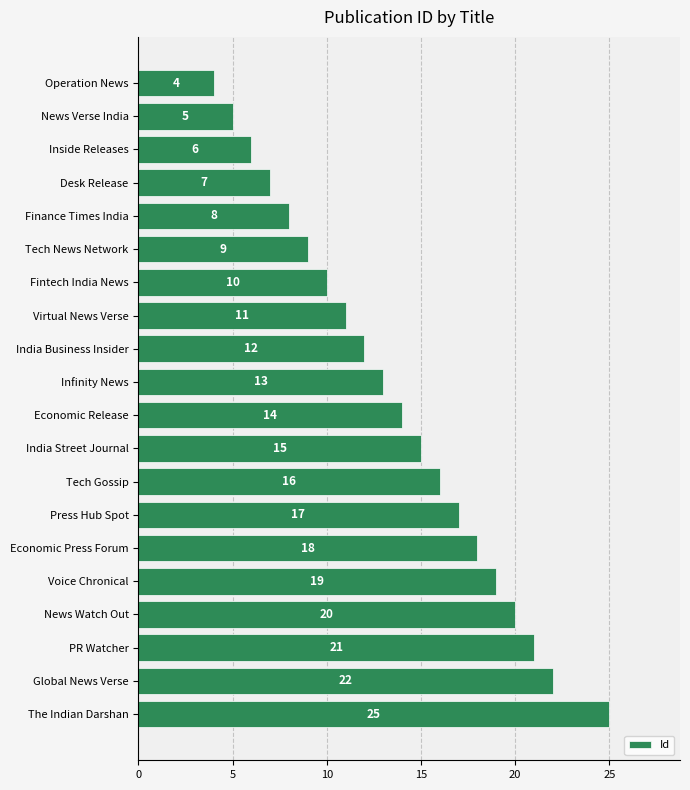

What is the change in value from Press Hub Spot to News Watch Out?

+3